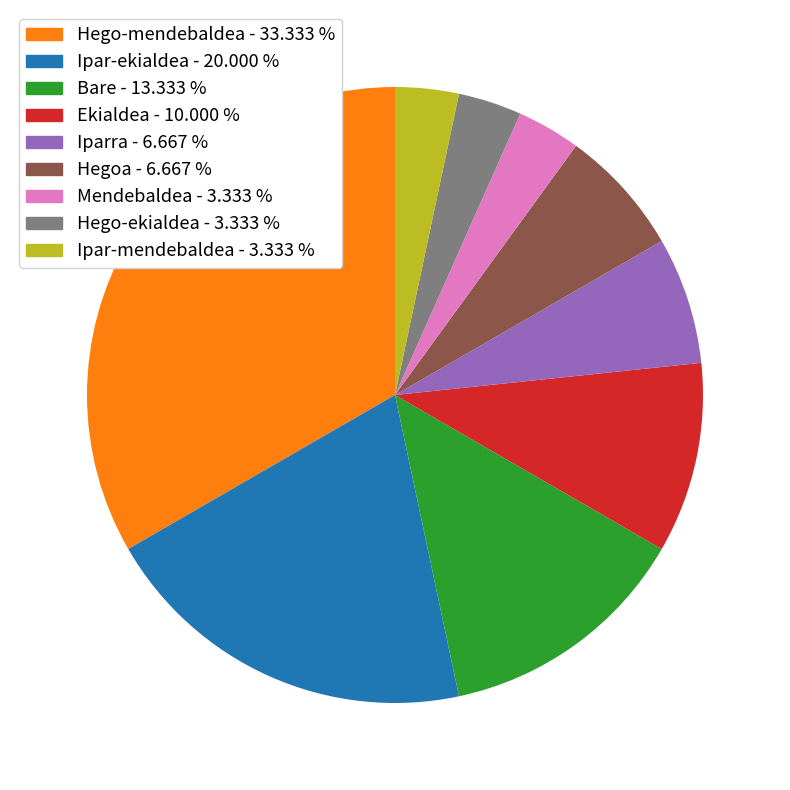

Does Hego-ekialdea - 3.333 % represent more than half of the total?

No